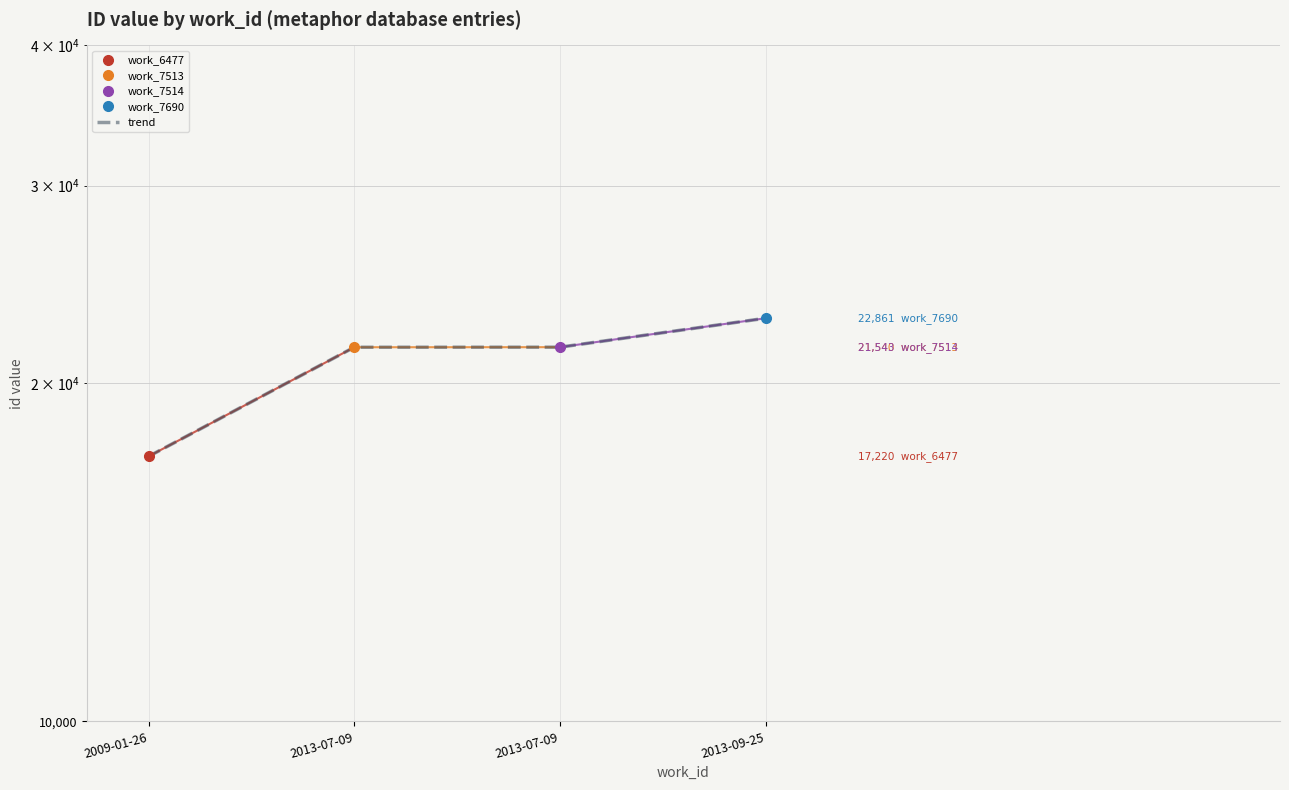

Reading right to left, extract all data points from this chart.

22861	21543	21540	17220